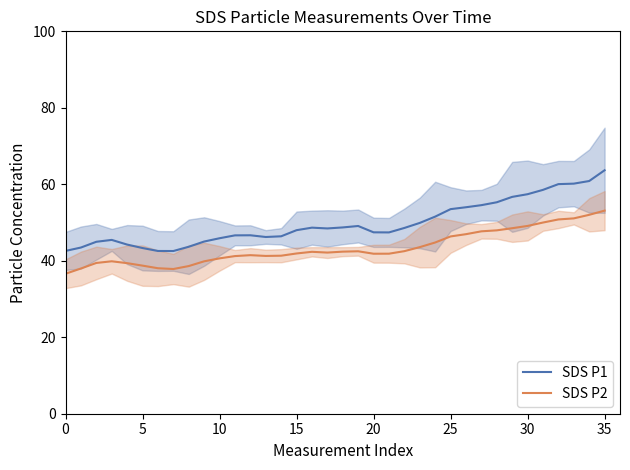

True or false: SDS P1 and SDS P2 intersect in this chart.

False